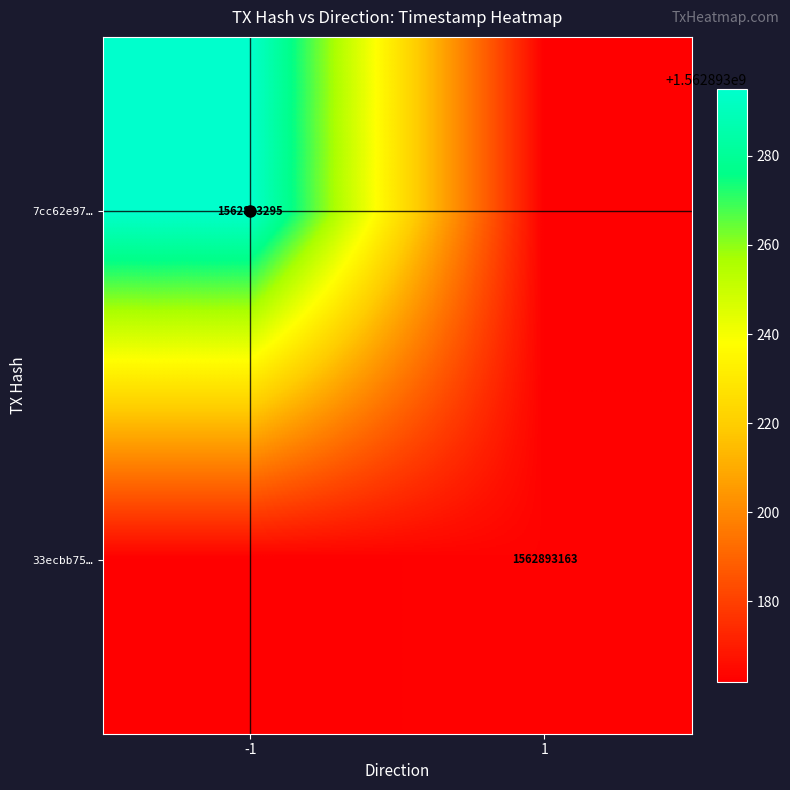

Which series has the widest spread of values?

7cc62e976bb32210a3021a0b4abc230db0bd5b0